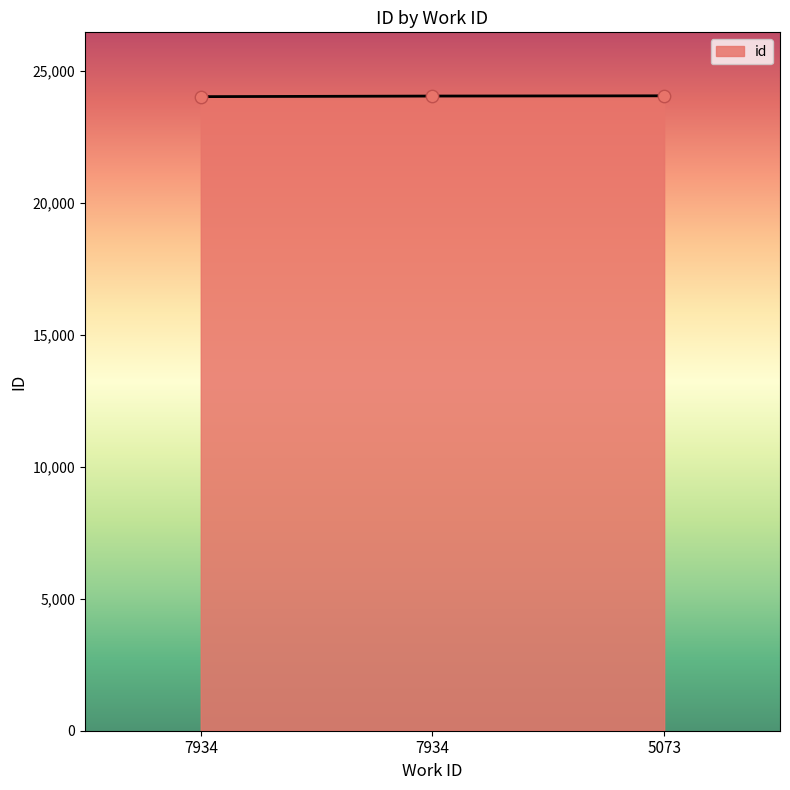

Approximately how many times larger is the value at 5073 compared to 7934?

1.0